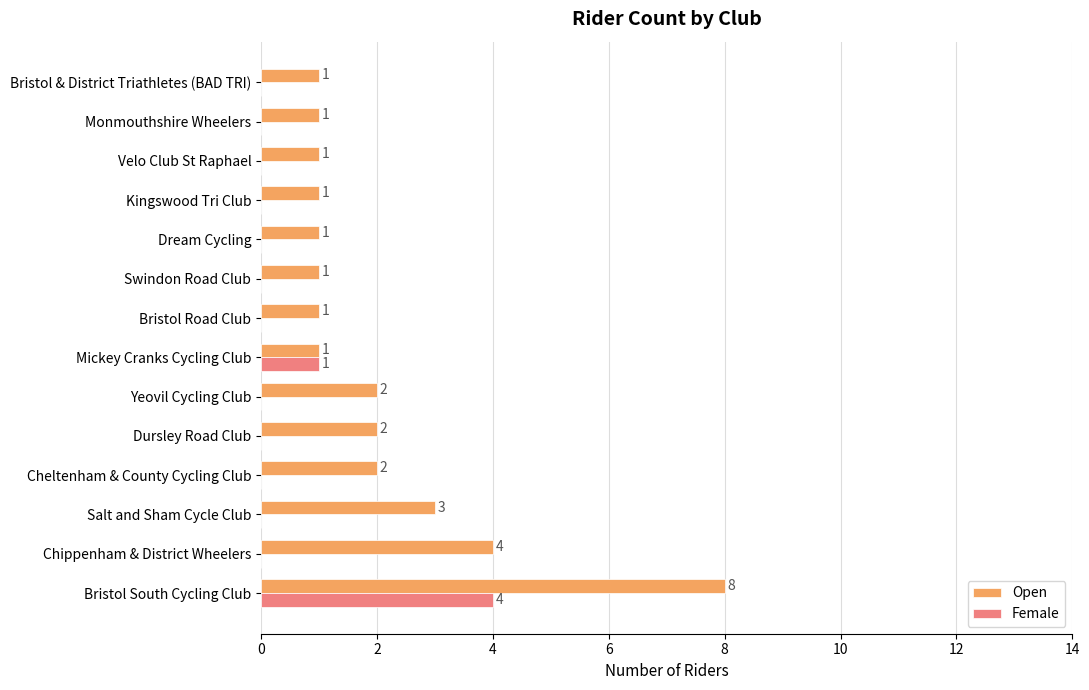

What is the sum of all Female values?

5